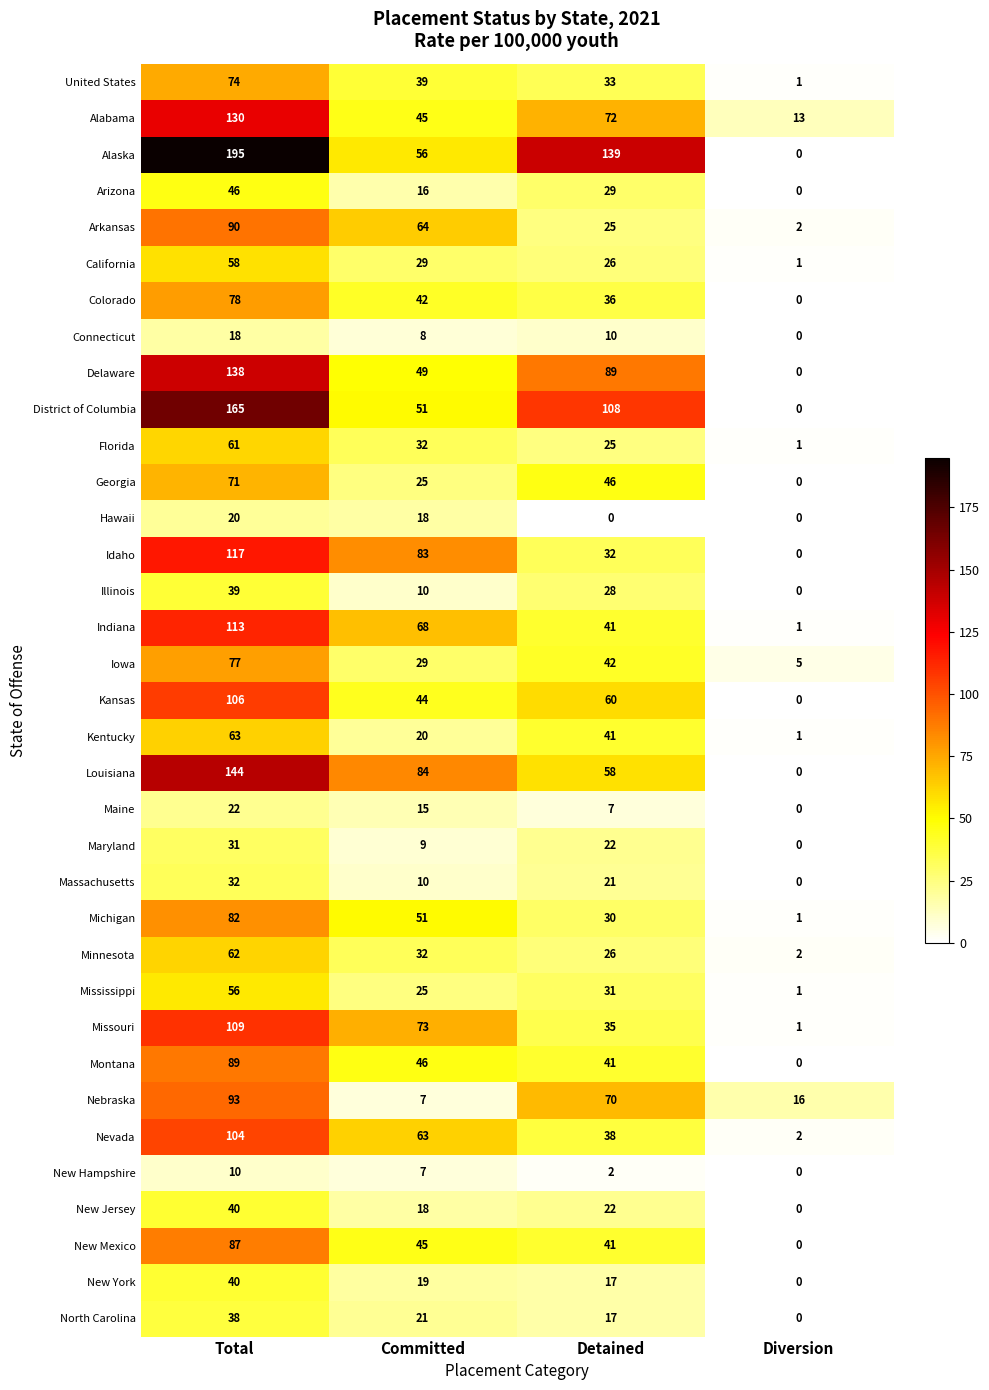

Which category has the highest value in the District of Columbia series?

Total